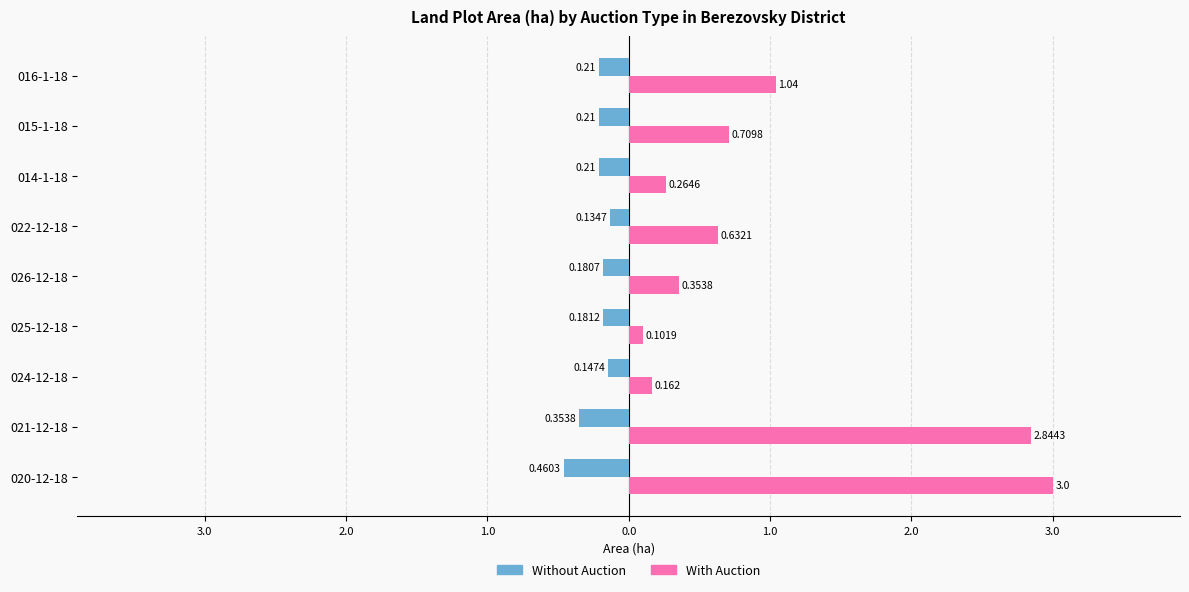

List the series in order of their peak value, lowest first.

Without Auction, With Auction